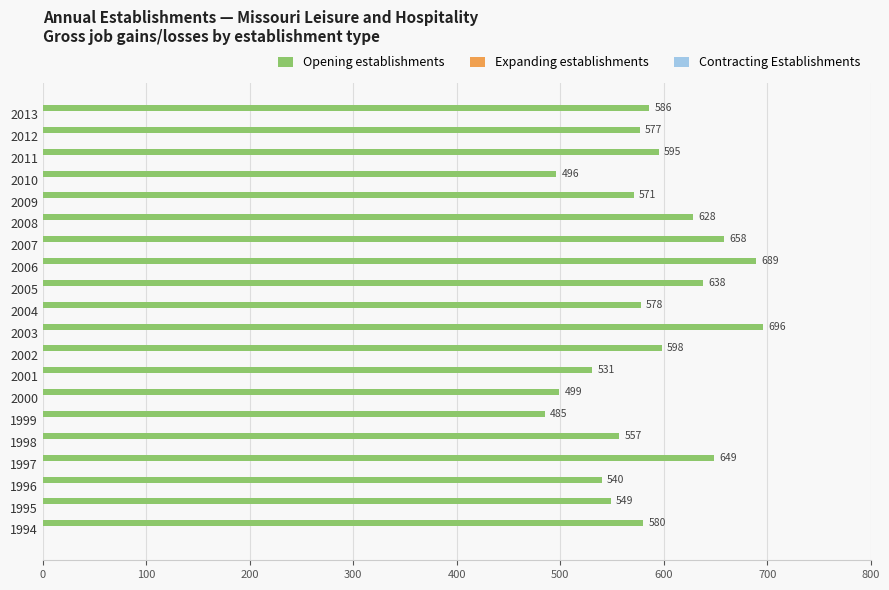

Count the number of data series in this chart.

1